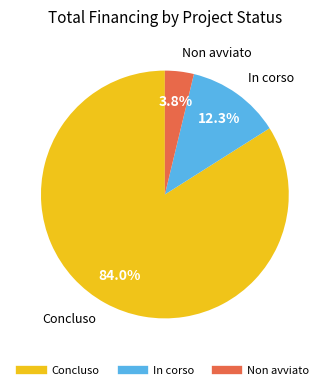

Is there any slice that represents more than half of the pie?

Yes